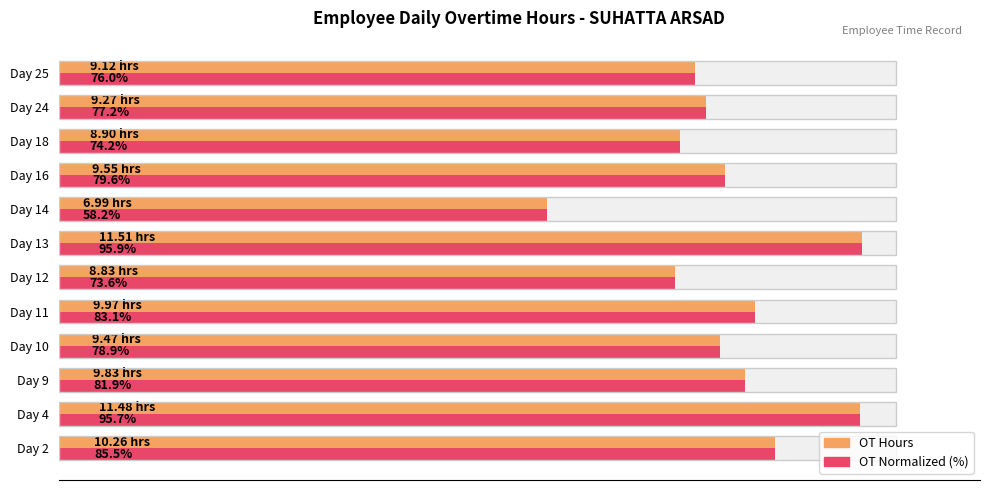

Rank the series by their maximum value, from lowest to highest.

OT Hours, OT Normalized